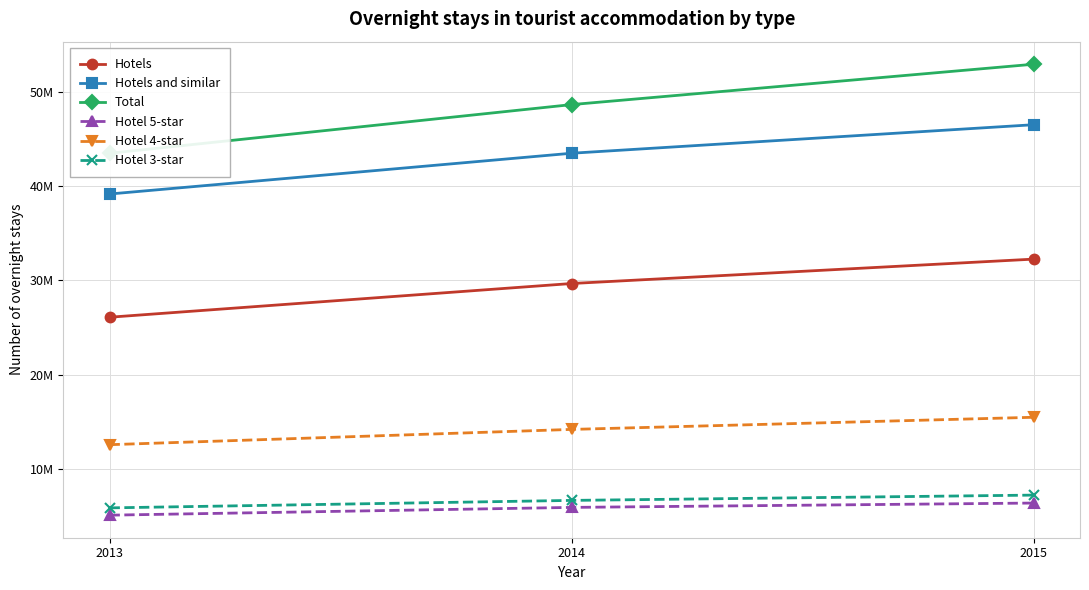

Is it true that Total equals 48670776 at 2014?

True